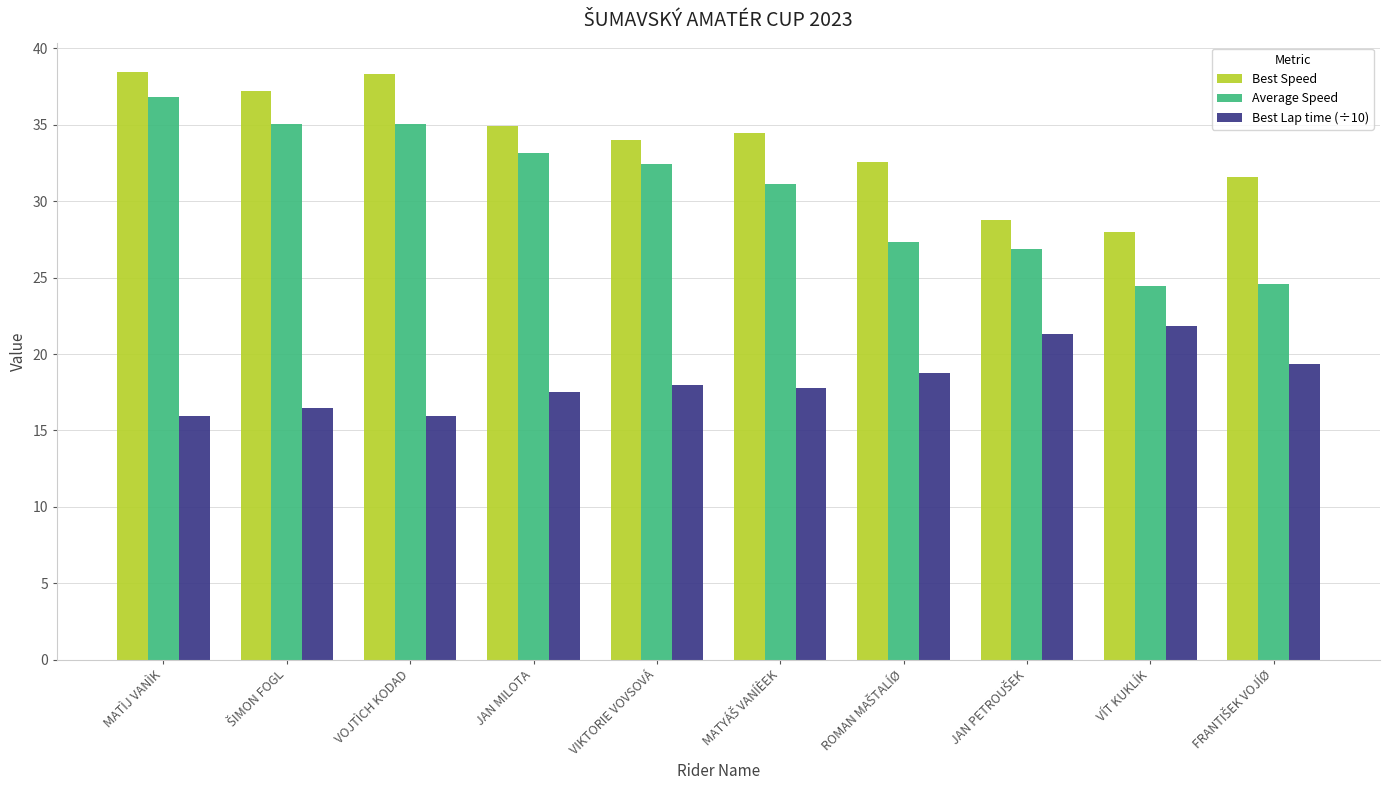

At how many categories does at least one series exceed 25?

10